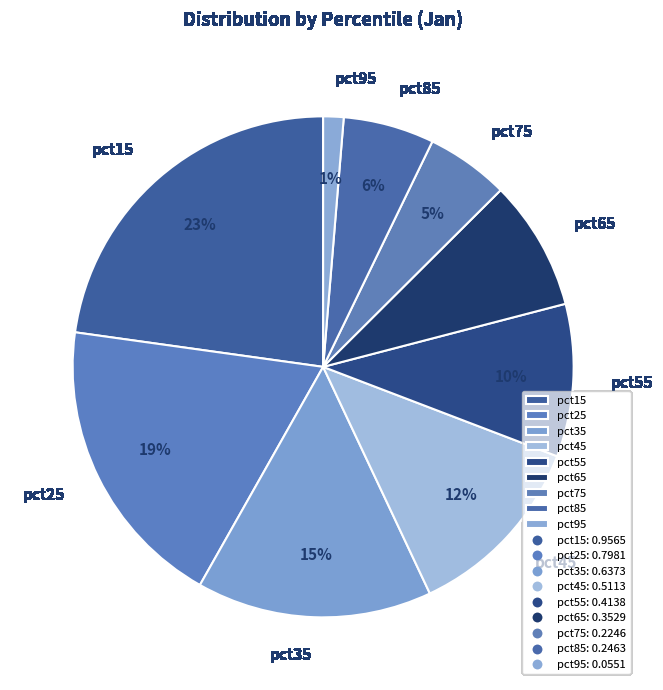

True or false: pct45 accounts for 3% of the total.

False